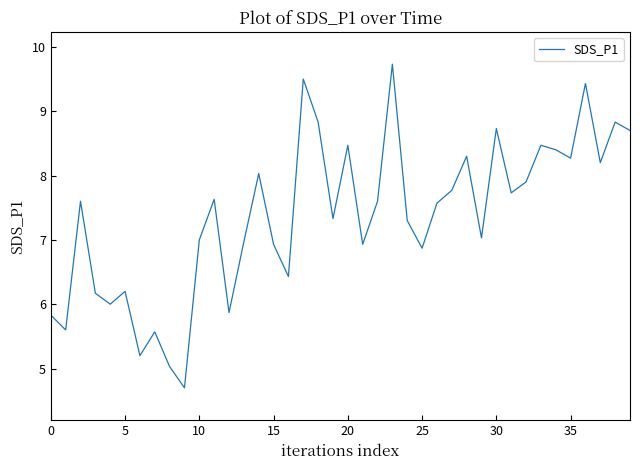

What is the minimum value shown in the chart?

4.7